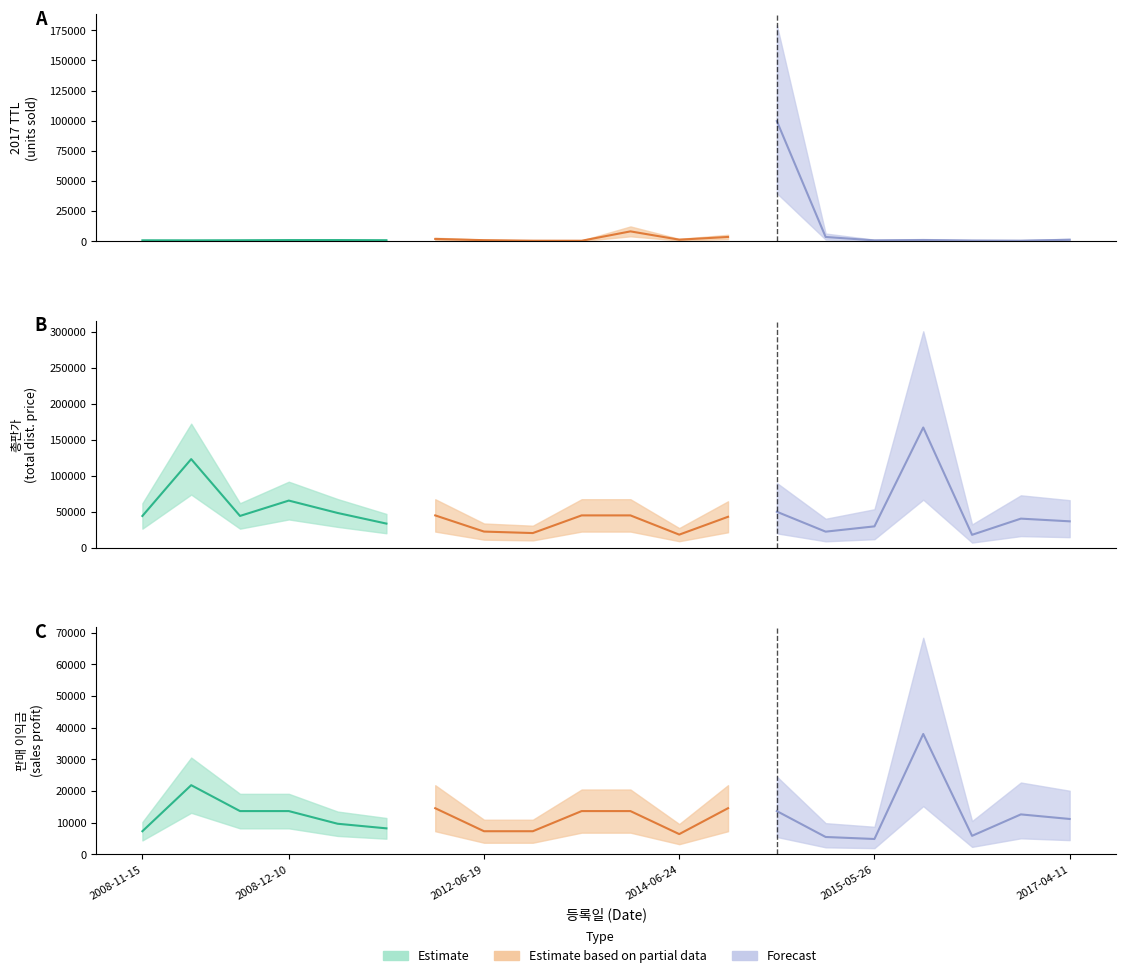

Rank the series at 2016-12-05 from highest to lowest value.

총판가, 판매 이익금, 2017 TTL